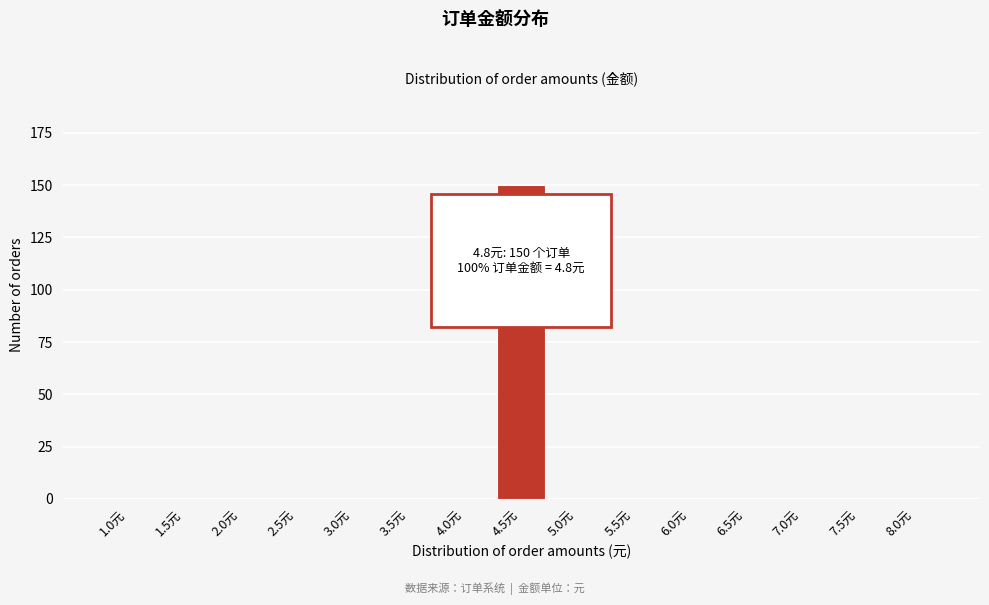

Reading right to left, what are all the values shown in this chart?

8.0元=0	7.5元=0	7.0元=0	6.5元=0	6.0元=0	5.5元=0	5.0元=0	4.5元=150	4.0元=0	3.5元=0	3.0元=0	2.5元=0	2.0元=0	1.5元=0	1.0元=0